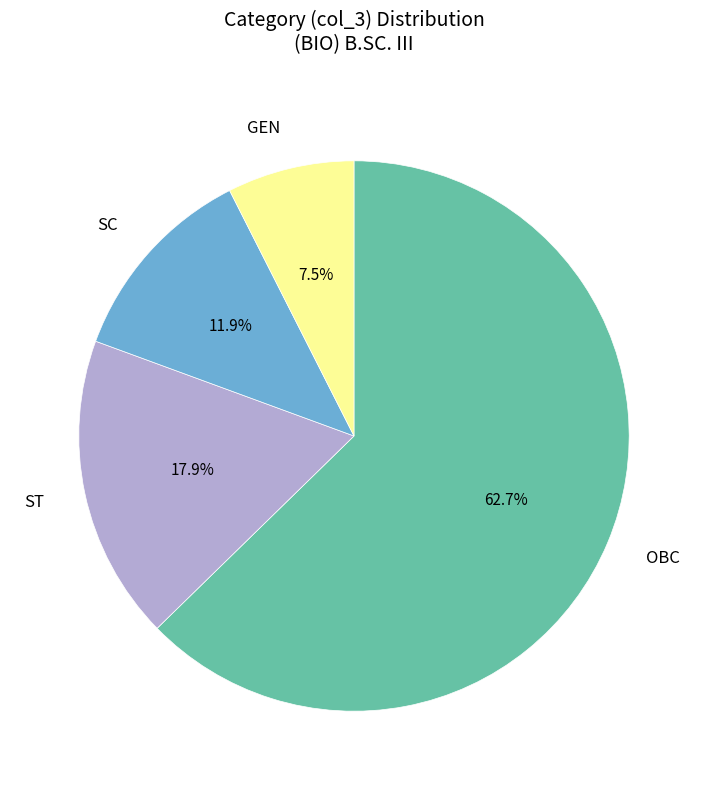

Is there any slice that represents more than half of the pie?

Yes